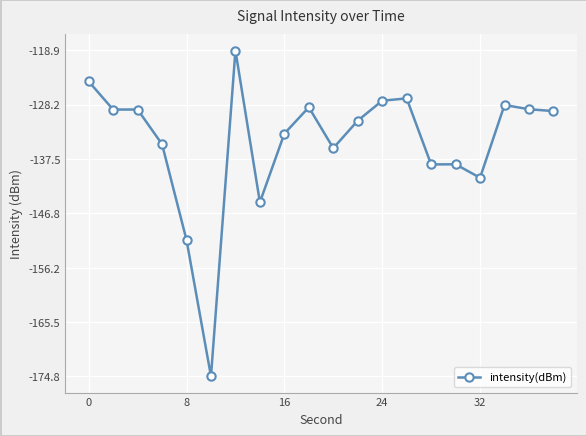

True or false: there are more than 0 points higher than both neighbors.

True